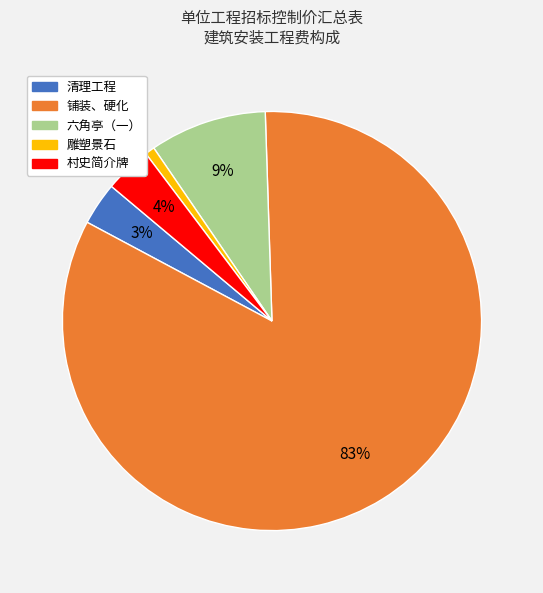

To the nearest percent, what portion does 村史简介牌 represent?

4%